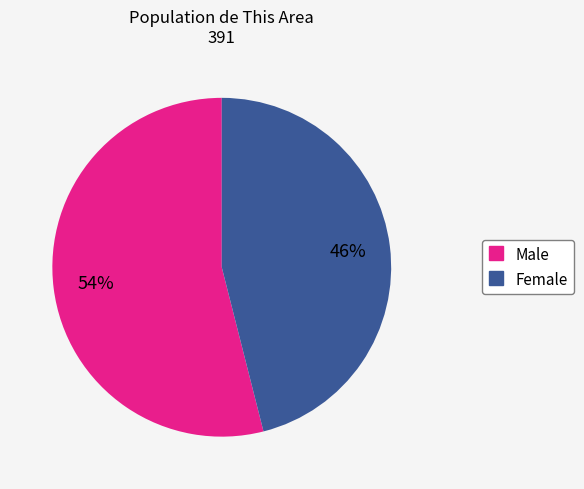

To the nearest percent, what is the difference between the Female and Male slice percentages?

8%